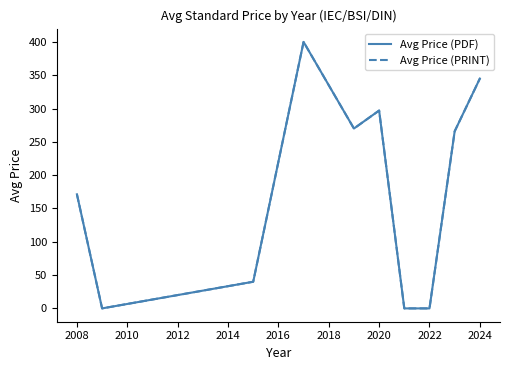

Does the chart display data point markers on the line(s)?

No